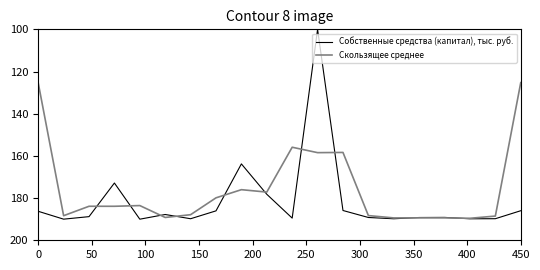

Which series has the widest spread of values?

Собственные средства (капитал), тыс. руб.